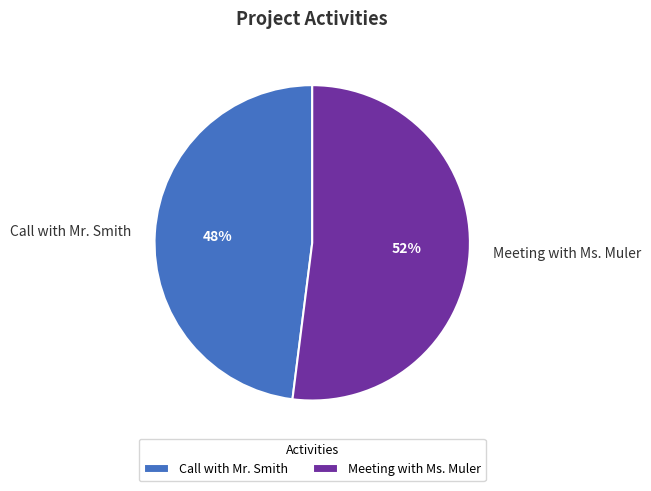

Is the sum of Meeting with Ms. Muler and Call with Mr. Smith greater than half?

Yes